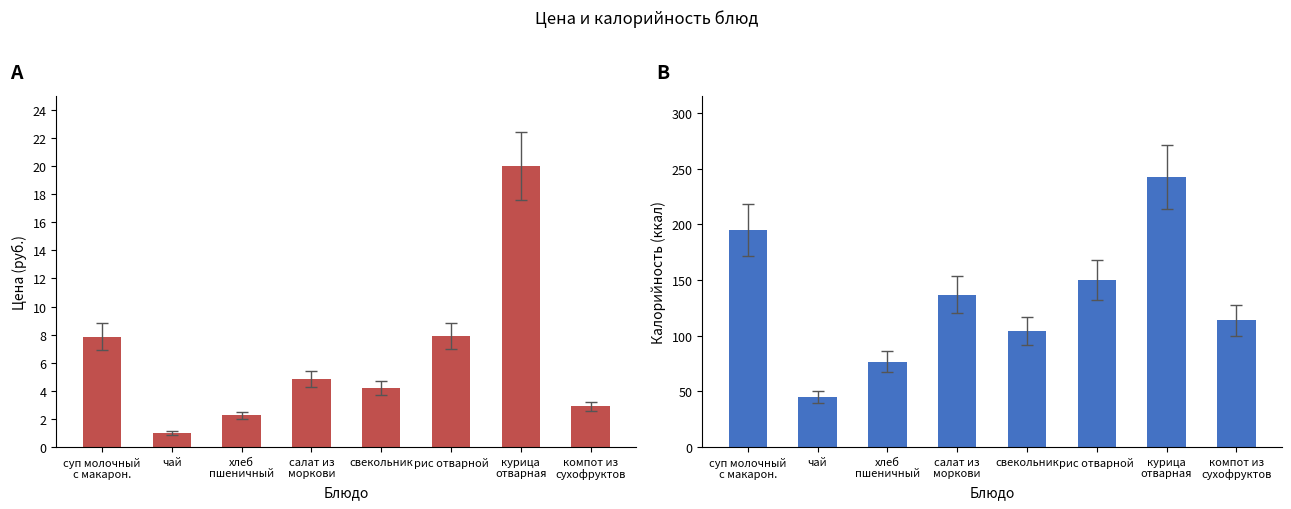

Which series has the largest range (max minus min)?

Калорийность (ккал)